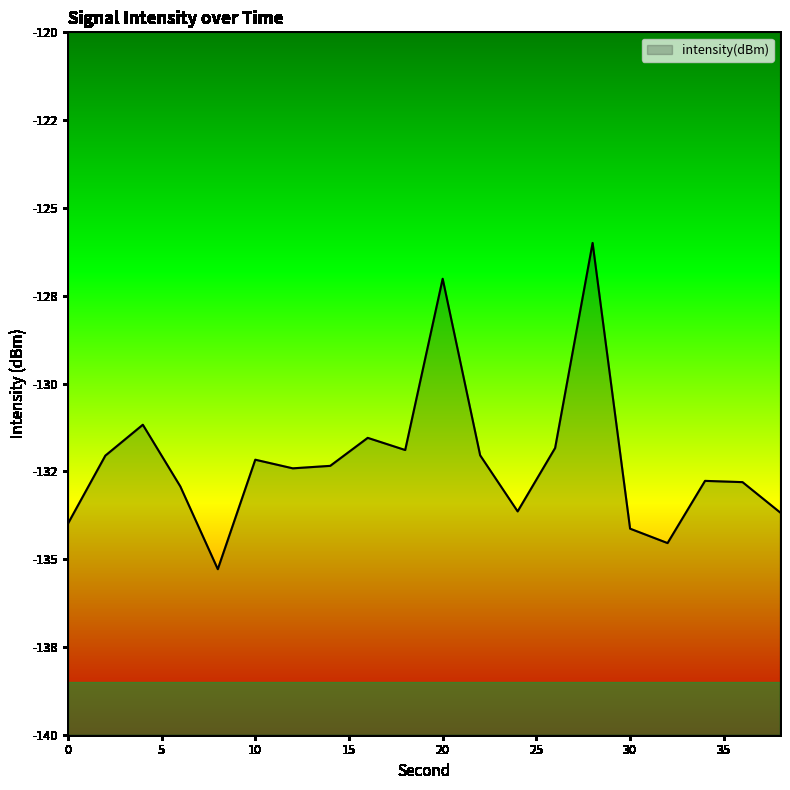

Reading left to right, extract all data points from this chart.

-134.0	-132.1	-131.2	-132.9	-135.3	-132.2	-132.4	-132.3	-131.5	-131.9	-127.0	-132.0	-133.6	-131.8	-126.0	-134.1	-134.5	-132.8	-132.8	-133.7